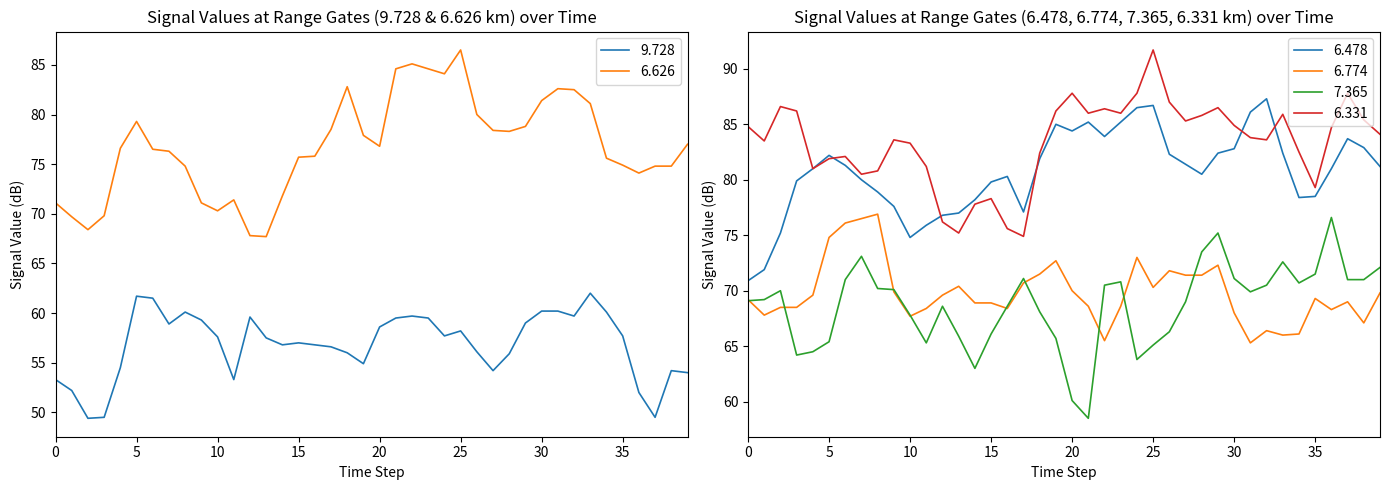

The value of 6.478 at 2001/12/08 01:50 is 116.2. True or false?

False